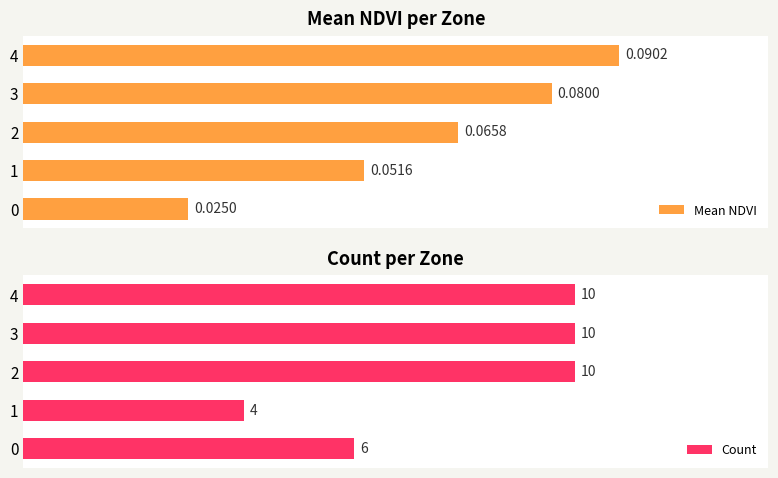

What is the difference between the maximum and minimum values in the Mean NDVI series?

0.1